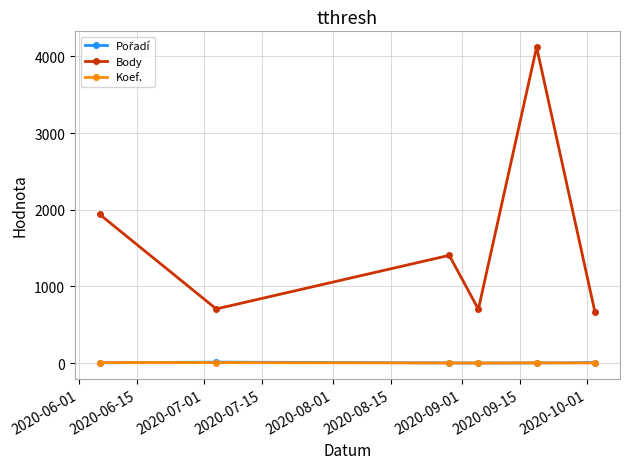

True or false: Body and Koef. intersect in this chart.

False